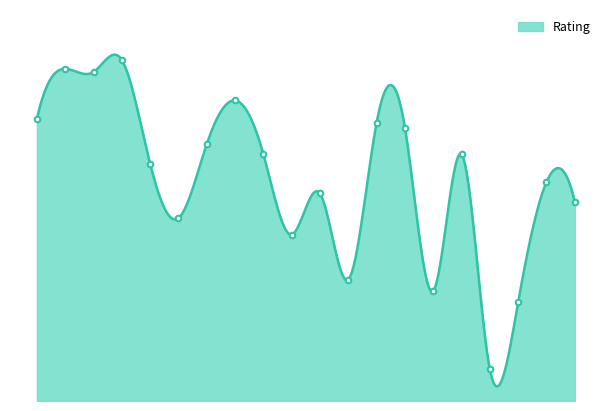

Rank the categories by value from lowest to highest.

17, 18, 15, 12, 10, 6, 20, 11, 19, 5, 9, 16, 7, 14, 13, 1, 8, 3, 2, 4